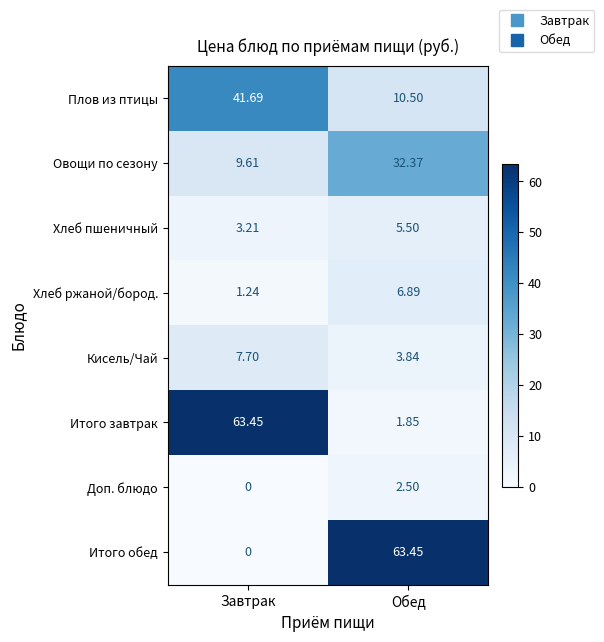

At how many categories does at least one series exceed 14?

2